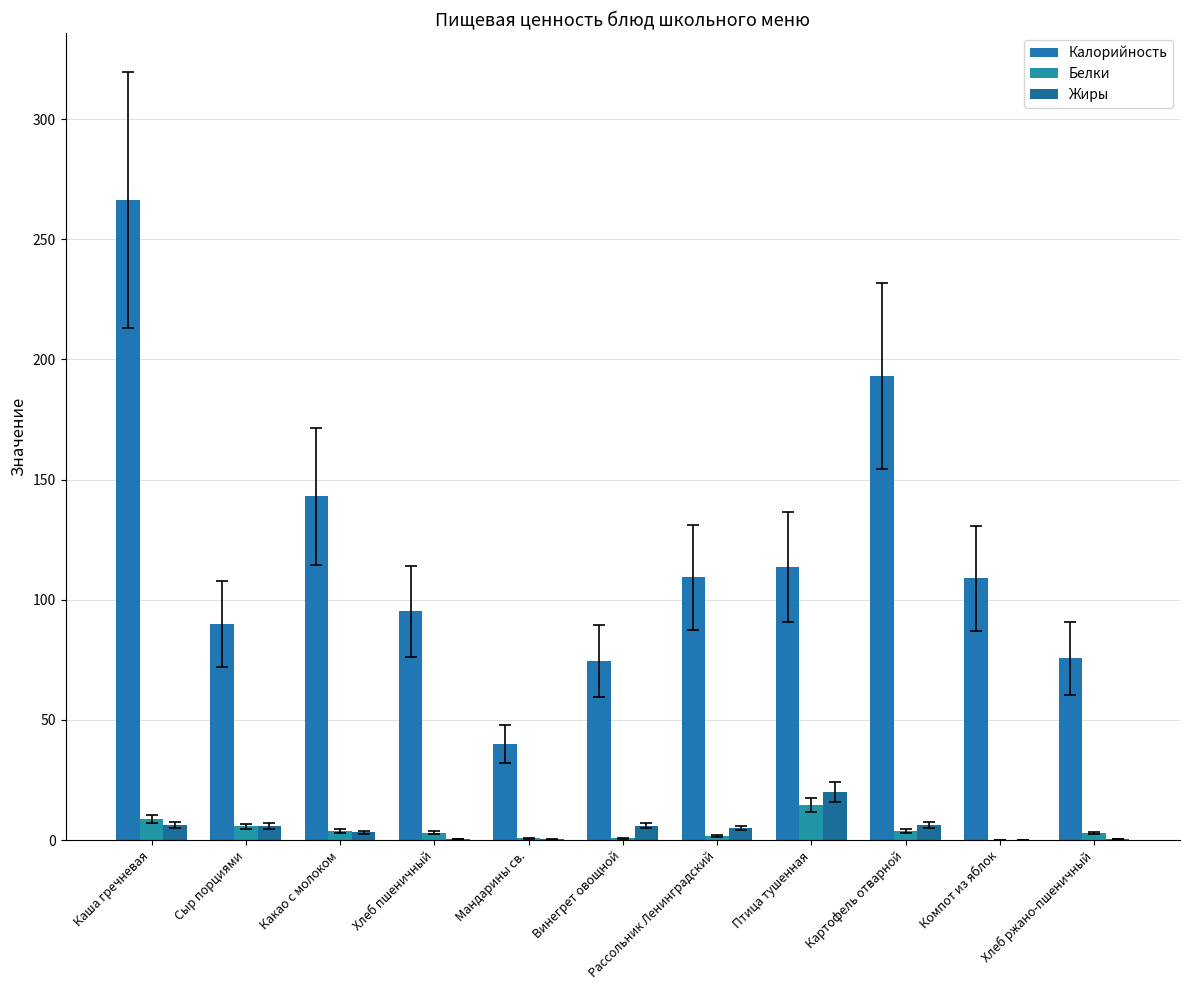

Reading left to right, what are all the values shown in this chart?

Калорийность: 266.5	90.0	143.0	95.2	40.0	74.6	109.3	113.6	193.2	109.0	75.6
Белки: 8.7	5.8	3.8	3.0	0.8	0.8	1.8	14.4	3.9	0.2	2.9
Жиры: 6.3	6.0	3.2	0.3	0.3	6.1	5.0	20.0	6.3	0.2	0.5